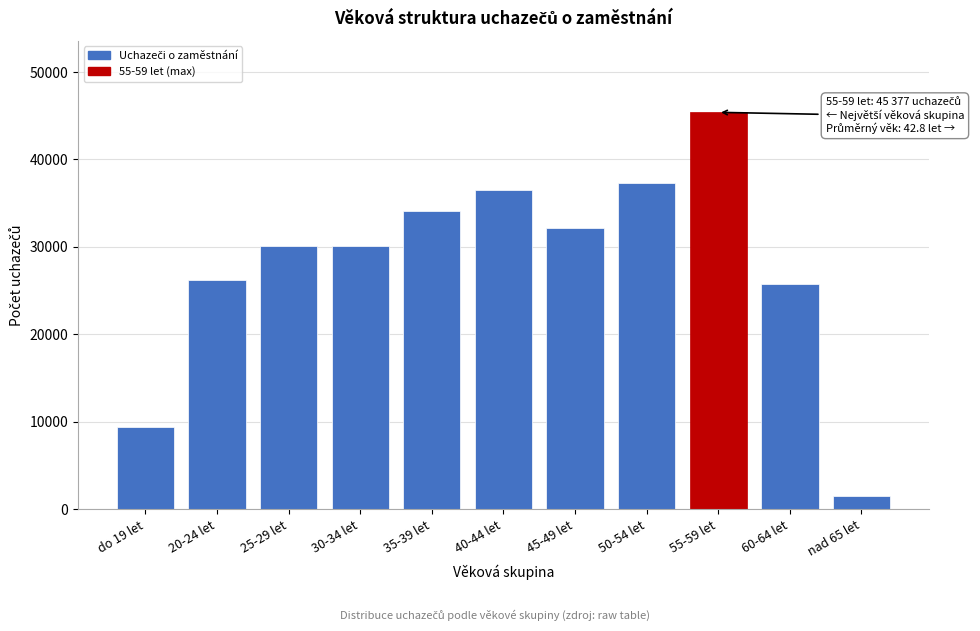

At which category does the chart reach its minimum across all series?

nad 65 let